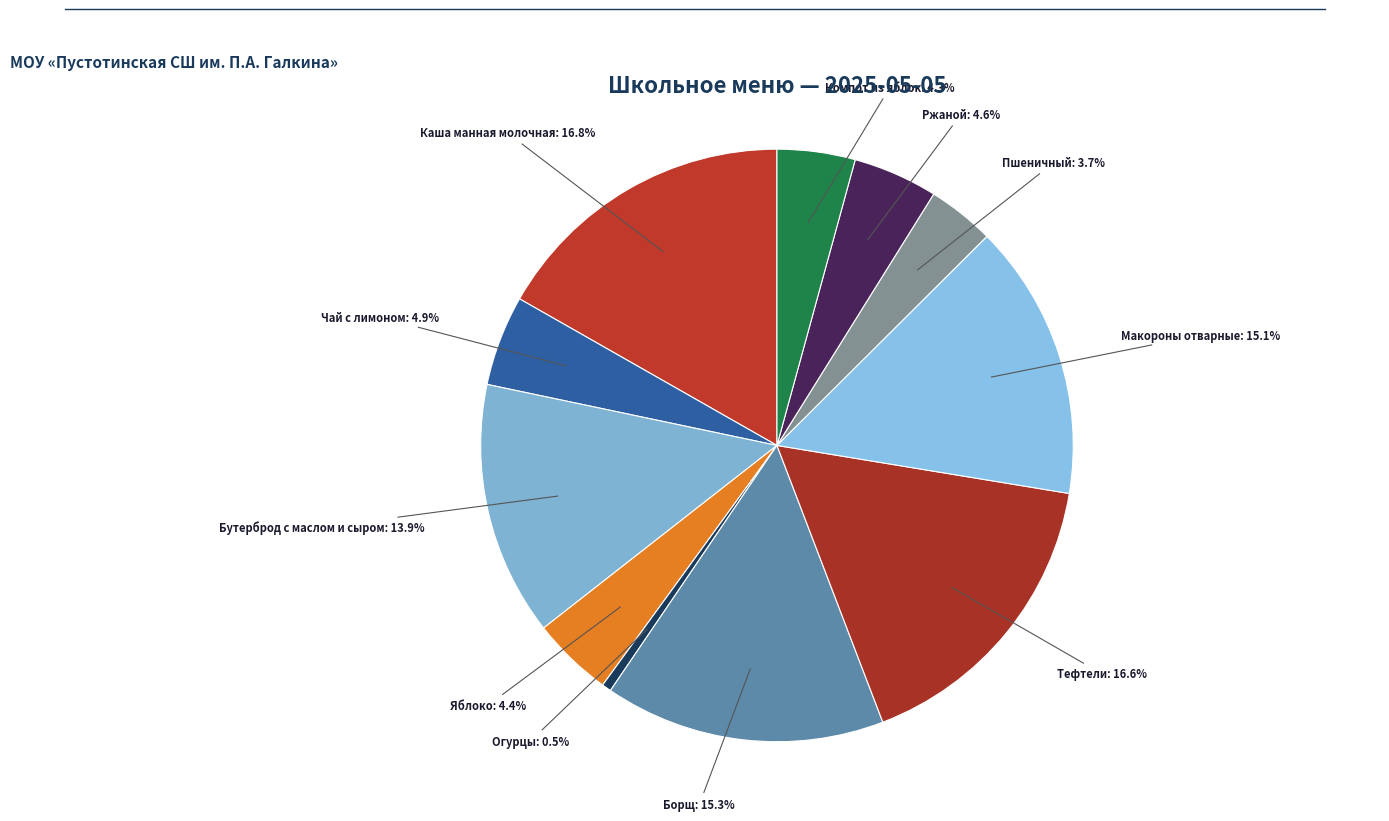

Is Яблоко the majority of the pie?

No